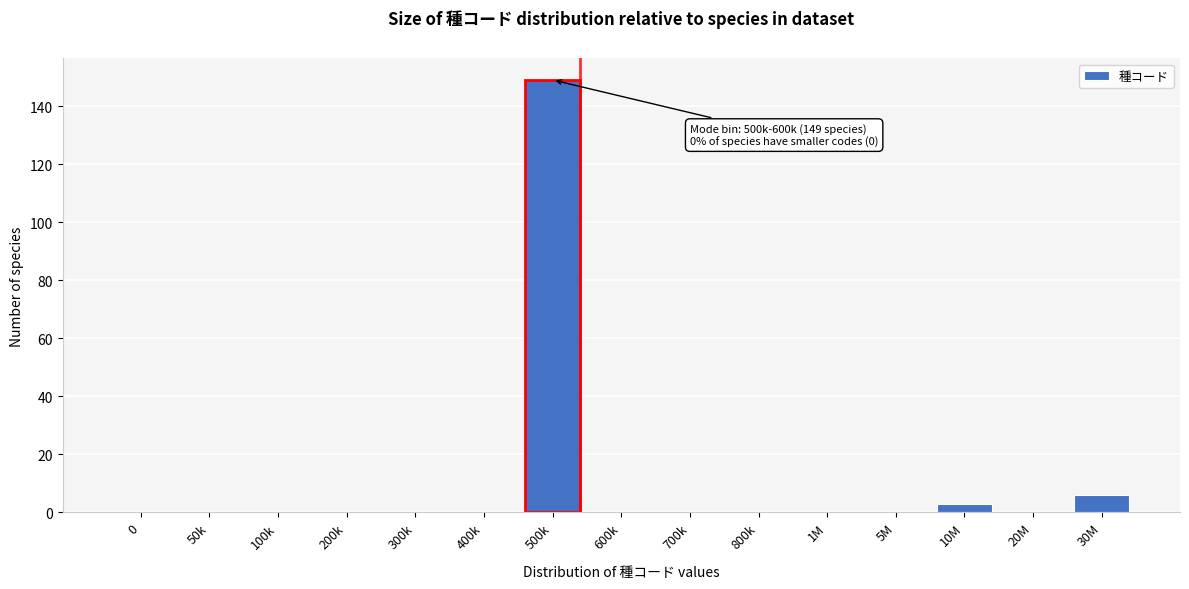

Reading right to left, list all the values displayed in this chart.

30M=6	20M=0	10M=3	5M=0	1M=0	800k=0	700k=0	600k=0	500k=149	400k=0	300k=0	200k=0	100k=0	50k=0	0=0